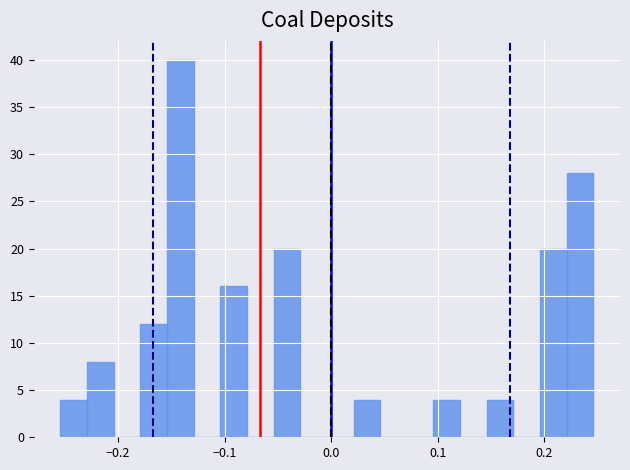

Read against the x-axis, roughly where is the centre of the tallest bar?

-0.14